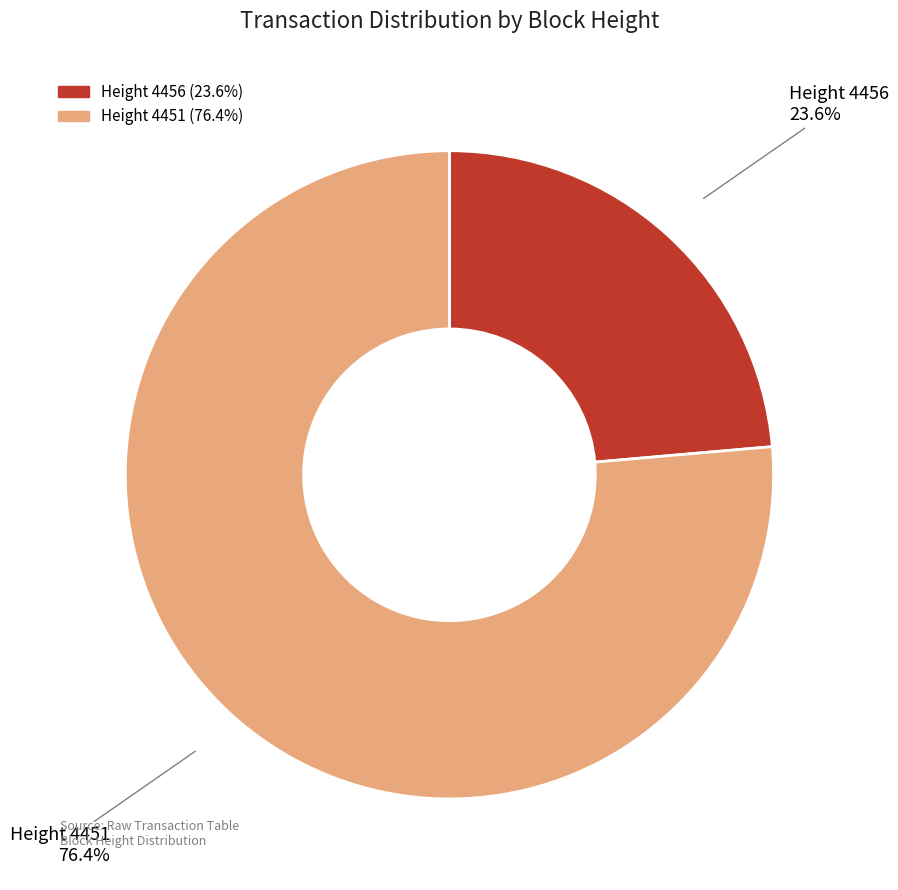

Is there a majority slice in this chart?

Yes